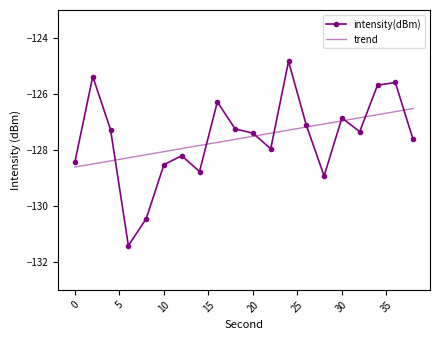

Rank the series by their maximum value, from highest to lowest.

intensity(dBm), trend